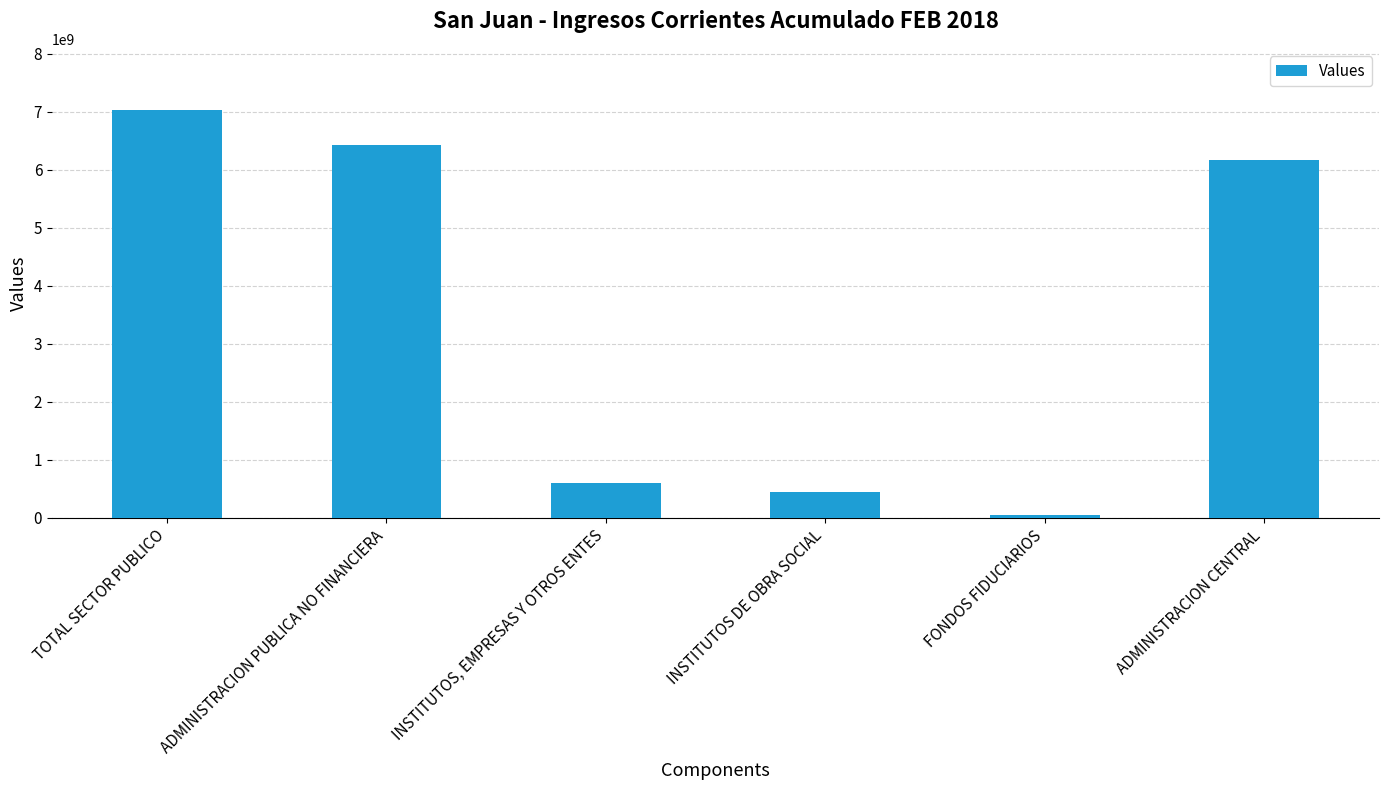

What is the value of the 6th bar from the left?

6175294338